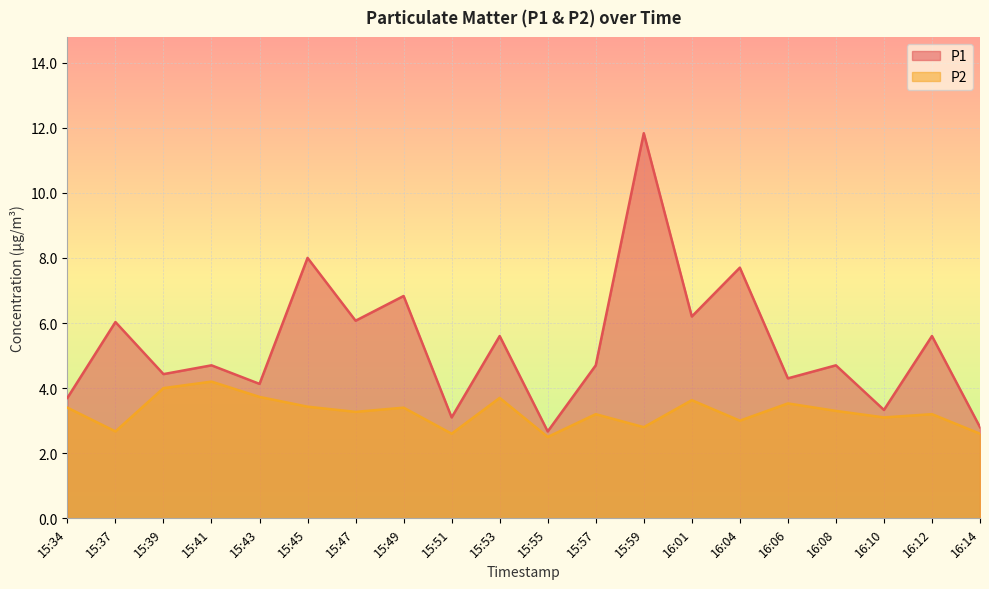

What is the difference between the P2 values at 15:39 and 15:57?

0.8